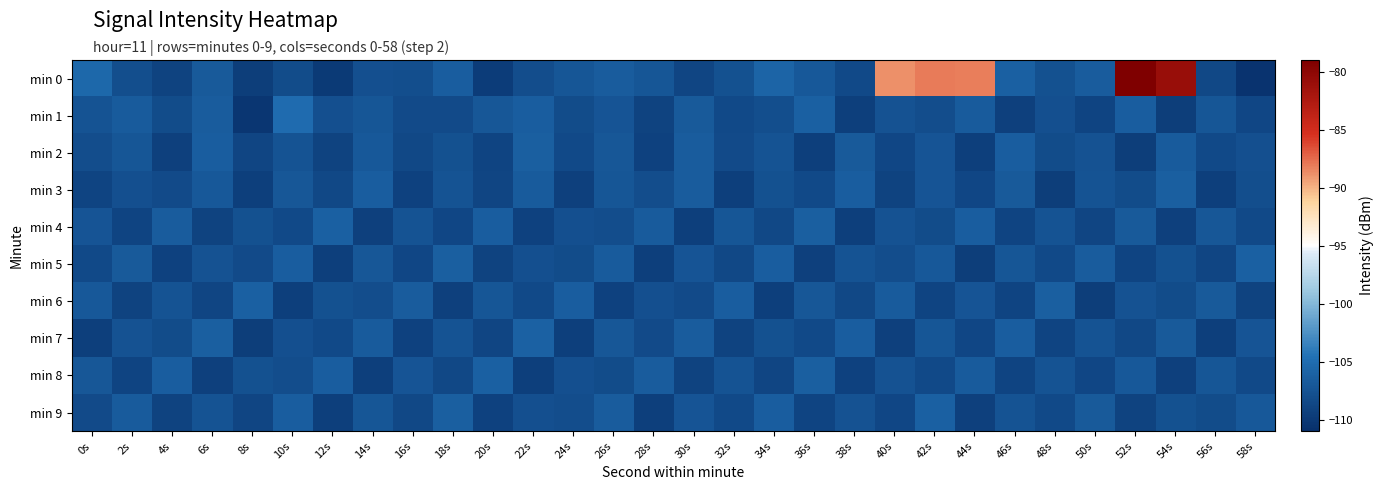

Reading left to right, transcribe all the data shown in this chart.

min 0: 0s=-105.4	2s=-108.0	4s=-109.1	6s=-106.9	8s=-109.6	10s=-108.2	12s=-110.0	14s=-107.8	16s=-108.0	18s=-106.5	20s=-109.7	22s=-108.0	24s=-107.2	26s=-106.5	28s=-107.2	30s=-108.8	32s=-107.7	34s=-105.9	36s=-107.0	38s=-108.4	40s=-88.8	42s=-88.0	44s=-88.2	46s=-106.2	48s=-107.6	50s=-106.6	52s=-79.1	54s=-80.9	56s=-108.6	58s=-110.6
min 1: 0s=-107.5	2s=-106.7	4s=-108.1	6s=-106.6	8s=-110.4	10s=-105.1	12s=-107.8	14s=-107.2	16s=-108.3	18s=-108.3	20s=-107.1	22s=-106.5	24s=-108.2	26s=-107.3	28s=-109.1	30s=-106.8	32s=-108.5	34s=-107.9	36s=-106.2	38s=-109.4	40s=-107.6	42s=-108.1	44s=-106.7	46s=-109.3	48s=-107.8	50s=-108.9	52s=-106.4	54s=-109.6	56s=-107.2	58s=-108.7
min 2: 0s=-108.1	2s=-107.2	4s=-109.3	6s=-106.5	8s=-108.8	10s=-107.4	12s=-109.1	14s=-106.9	16s=-108.6	18s=-107.7	20s=-109.0	22s=-106.3	24s=-108.4	26s=-107.1	28s=-109.2	30s=-106.6	32s=-108.3	34s=-107.5	36s=-109.4	38s=-106.8	40s=-108.7	42s=-107.3	44s=-109.5	46s=-106.4	48s=-108.2	50s=-107.6	52s=-109.6	54s=-106.7	56s=-108.5	58s=-107.8
min 3: 0s=-109.0	2s=-107.8	4s=-108.3	6s=-106.9	8s=-109.5	10s=-107.1	12s=-108.6	14s=-106.4	16s=-109.2	18s=-107.5	20s=-108.8	22s=-106.7	24s=-109.3	26s=-107.2	28s=-108.1	30s=-106.6	32s=-109.4	34s=-107.7	36s=-108.4	38s=-106.5	40s=-109.1	42s=-107.3	44s=-108.7	46s=-106.8	48s=-109.6	50s=-107.4	52s=-108.2	54s=-106.3	56s=-109.5	58s=-107.9
min 4: 0s=-107.3	2s=-108.9	4s=-106.6	6s=-109.1	8s=-107.7	10s=-108.4	12s=-106.2	14s=-109.3	16s=-107.5	18s=-108.7	20s=-106.4	22s=-109.2	24s=-107.8	26s=-108.1	28s=-106.7	30s=-109.4	32s=-107.2	34s=-108.6	36s=-106.3	38s=-109.5	40s=-107.6	42s=-108.2	44s=-106.5	46s=-109.0	48s=-107.4	50s=-108.8	52s=-106.8	54s=-109.3	56s=-107.1	58s=-108.5
min 5: 0s=-108.5	2s=-106.8	4s=-109.2	6s=-107.6	8s=-108.3	10s=-106.5	12s=-109.4	14s=-107.1	16s=-108.7	18s=-106.3	20s=-109.1	22s=-107.8	24s=-108.2	26s=-106.7	28s=-109.5	30s=-107.3	32s=-108.6	34s=-106.4	36s=-109.3	38s=-107.5	40s=-108.1	42s=-106.9	44s=-109.6	46s=-107.2	48s=-108.4	50s=-106.6	52s=-109.0	54s=-107.7	56s=-108.8	58s=-106.2
min 6: 0s=-106.9	2s=-109.1	4s=-107.4	6s=-108.8	8s=-106.2	10s=-109.5	12s=-107.7	14s=-108.1	16s=-106.6	18s=-109.3	20s=-107.2	22s=-108.5	24s=-106.4	26s=-109.2	28s=-107.8	30s=-108.3	32s=-106.5	34s=-109.4	36s=-107.1	38s=-108.6	40s=-106.7	42s=-109.0	44s=-107.3	46s=-108.9	48s=-106.3	50s=-109.6	52s=-107.6	54s=-108.2	56s=-106.8	58s=-109.1
min 7: 0s=-109.4	2s=-107.6	4s=-108.2	6s=-106.3	8s=-109.6	10s=-107.8	12s=-108.5	14s=-106.7	16s=-109.2	18s=-107.4	20s=-108.8	22s=-106.1	24s=-109.5	26s=-107.1	28s=-108.3	30s=-106.6	32s=-109.1	34s=-107.7	36s=-108.4	38s=-106.5	40s=-109.3	42s=-107.2	44s=-108.7	46s=-106.4	48s=-109.0	50s=-107.5	52s=-108.6	54s=-106.8	56s=-109.4	58s=-107.3
min 8: 0s=-107.1	2s=-108.9	4s=-106.5	6s=-109.3	8s=-107.7	10s=-108.1	12s=-106.4	14s=-109.5	16s=-107.3	18s=-108.6	20s=-106.2	22s=-109.4	24s=-107.8	26s=-108.2	28s=-106.6	30s=-109.1	32s=-107.5	34s=-108.8	36s=-106.3	38s=-109.2	40s=-107.6	42s=-108.4	44s=-106.7	46s=-109.0	48s=-107.4	50s=-108.7	52s=-106.9	54s=-109.3	56s=-107.2	58s=-108.5
min 9: 0s=-108.3	2s=-106.7	4s=-109.1	6s=-107.5	8s=-108.8	10s=-106.4	12s=-109.4	14s=-107.2	16s=-108.6	18s=-106.3	20s=-109.2	22s=-107.8	24s=-108.1	26s=-106.6	28s=-109.5	30s=-107.3	32s=-108.4	34s=-106.5	36s=-109.0	38s=-107.6	40s=-108.7	42s=-106.2	44s=-109.3	46s=-107.4	48s=-108.5	50s=-106.8	52s=-109.1	54s=-107.7	56s=-108.2	58s=-106.9